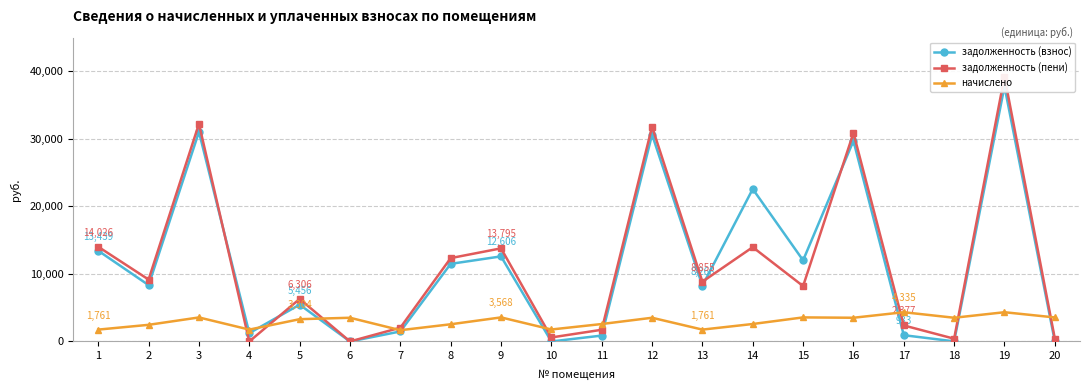

How many data points does each series have?

20